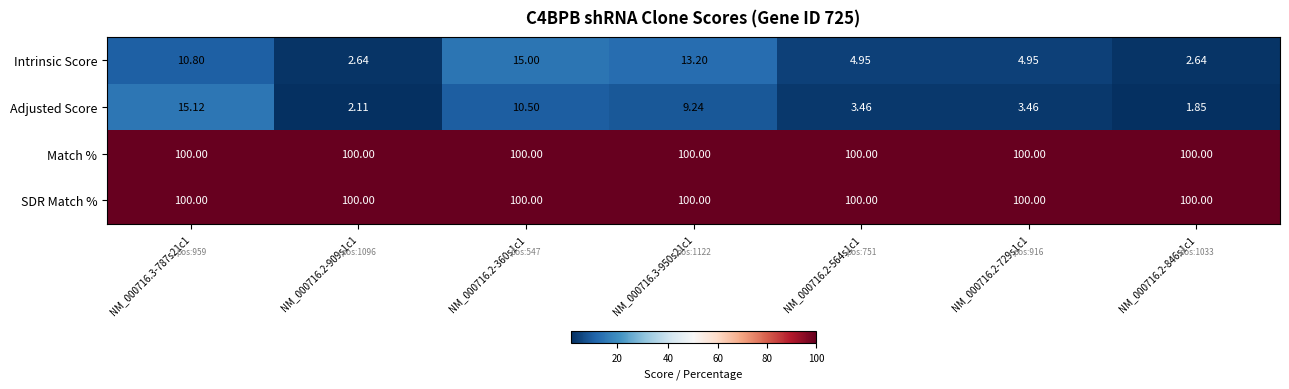

True or false: Match % has a value of 100.0 at NM_000716.2-909s1c1.

True